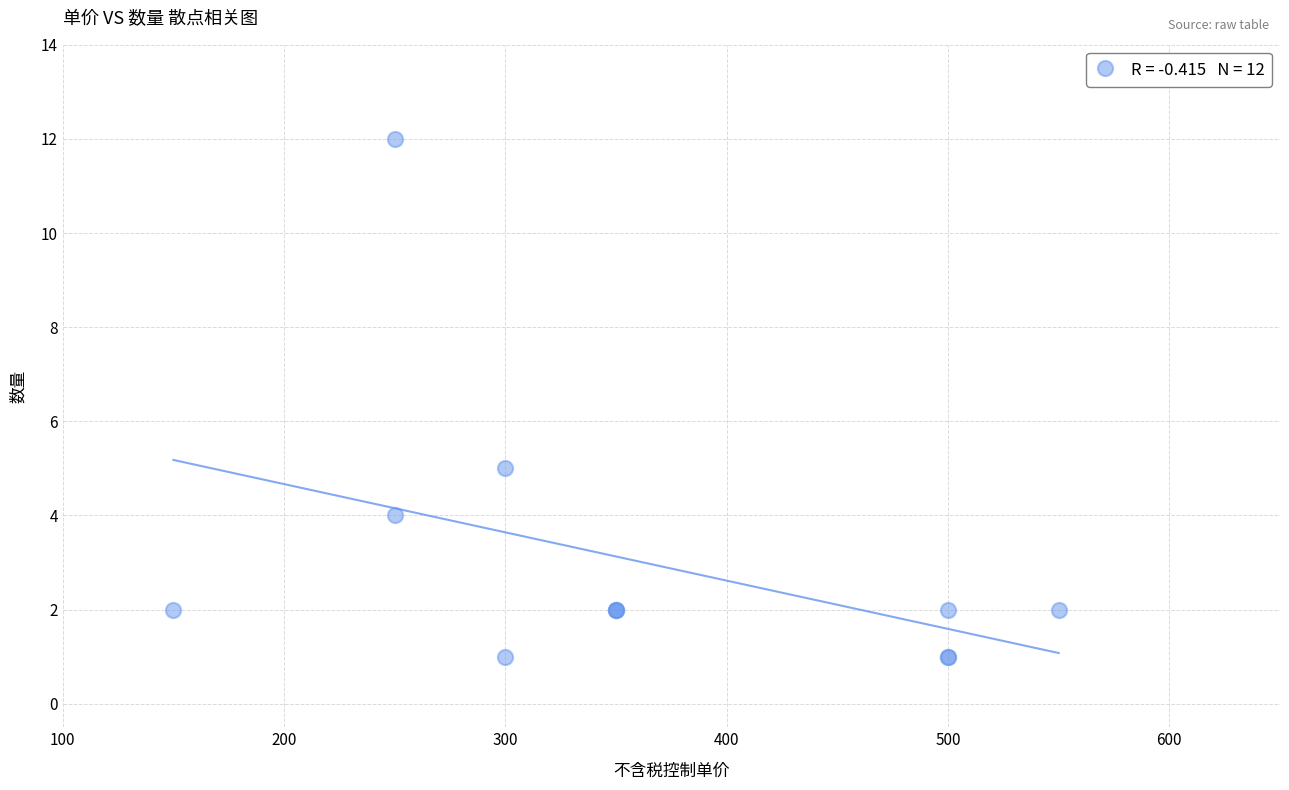

What Y value in the scatter plot is closest to 6?

5